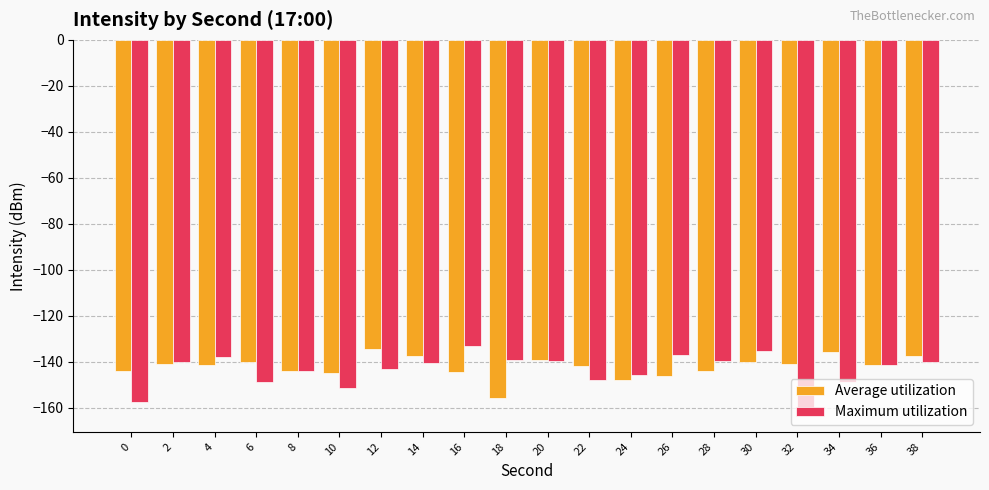

Is it true that Average utilization equals -143.8 at 0?

True